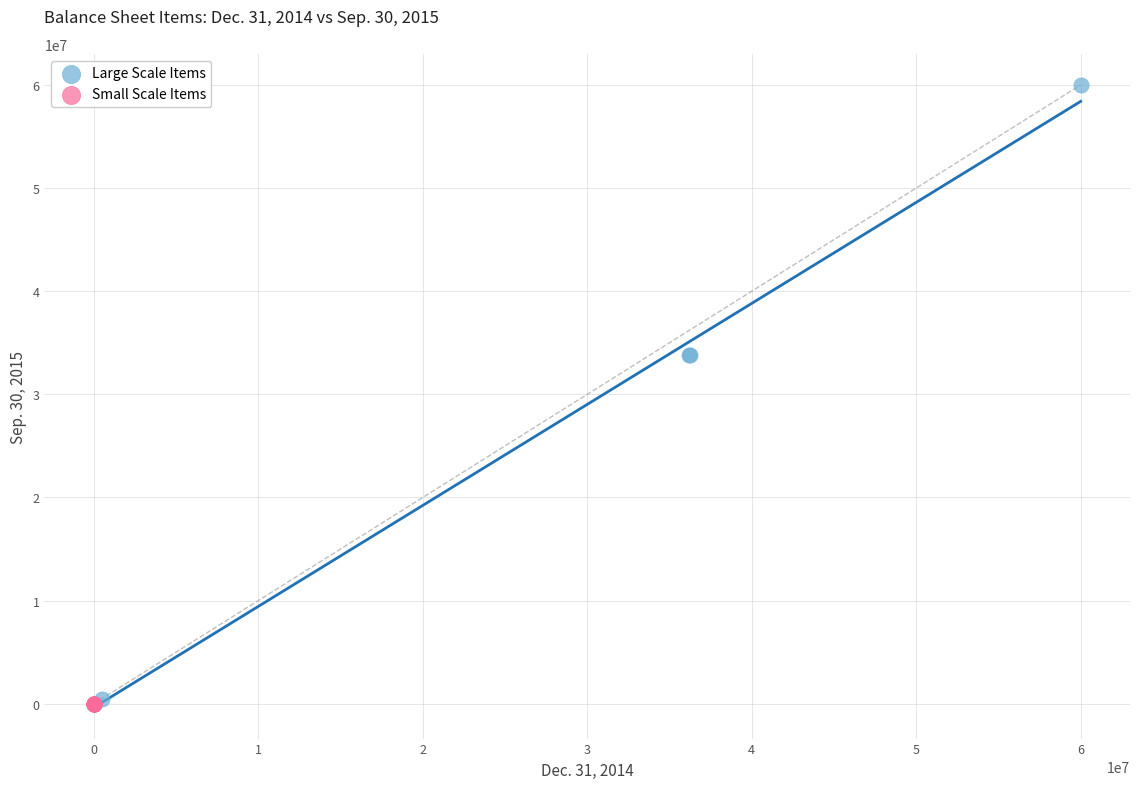

Which series has the widest spread of Y values?

Large Scale Items